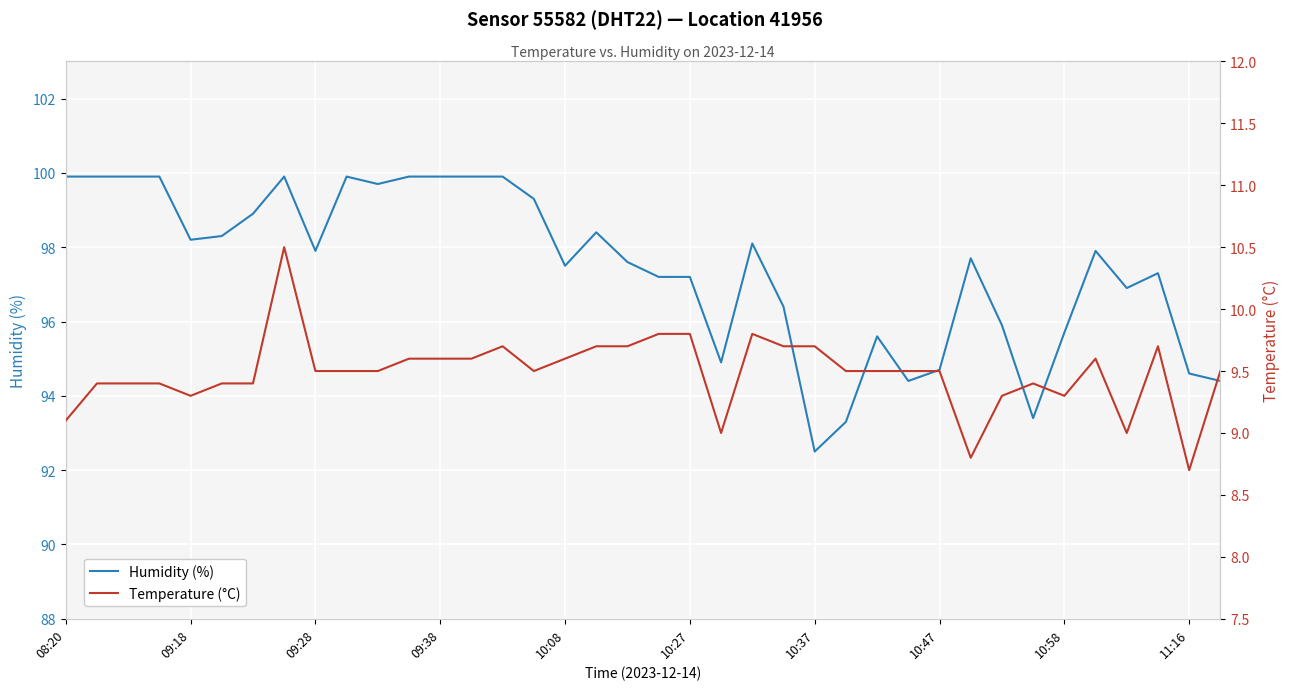

How many data points in Temperature (°C) are above 9?

34